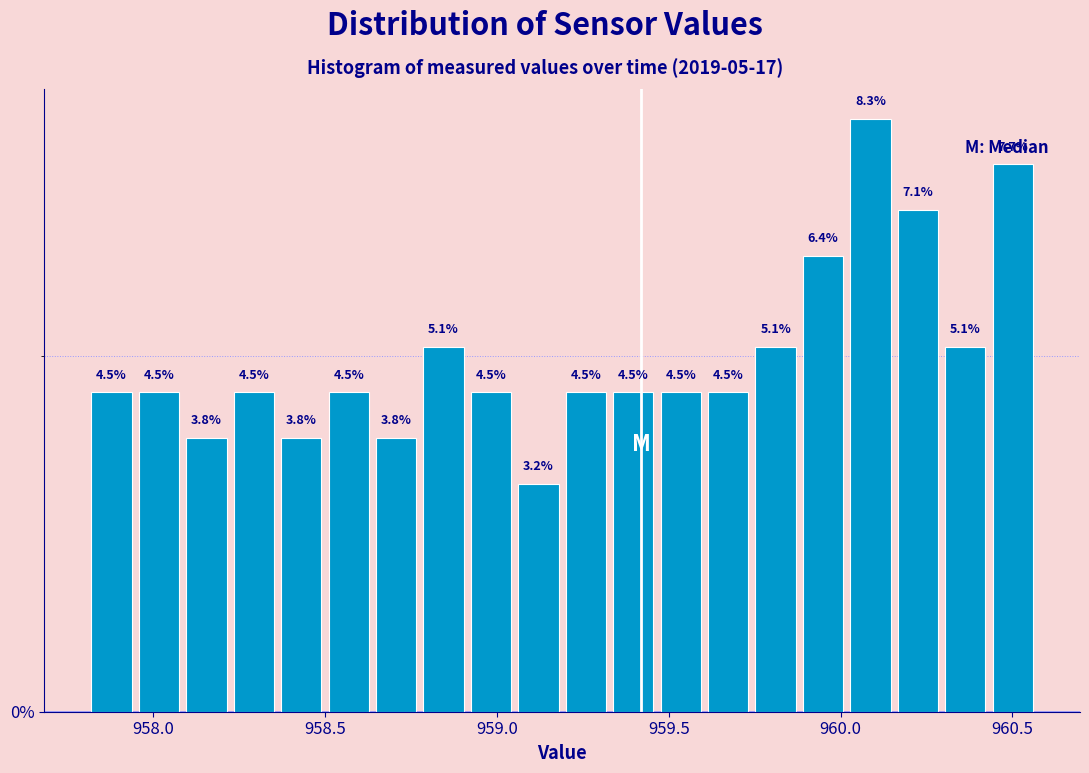

Around what value on the x-axis is the tallest bar? Give the approximate position of its centre, as read against the axis.

960.10